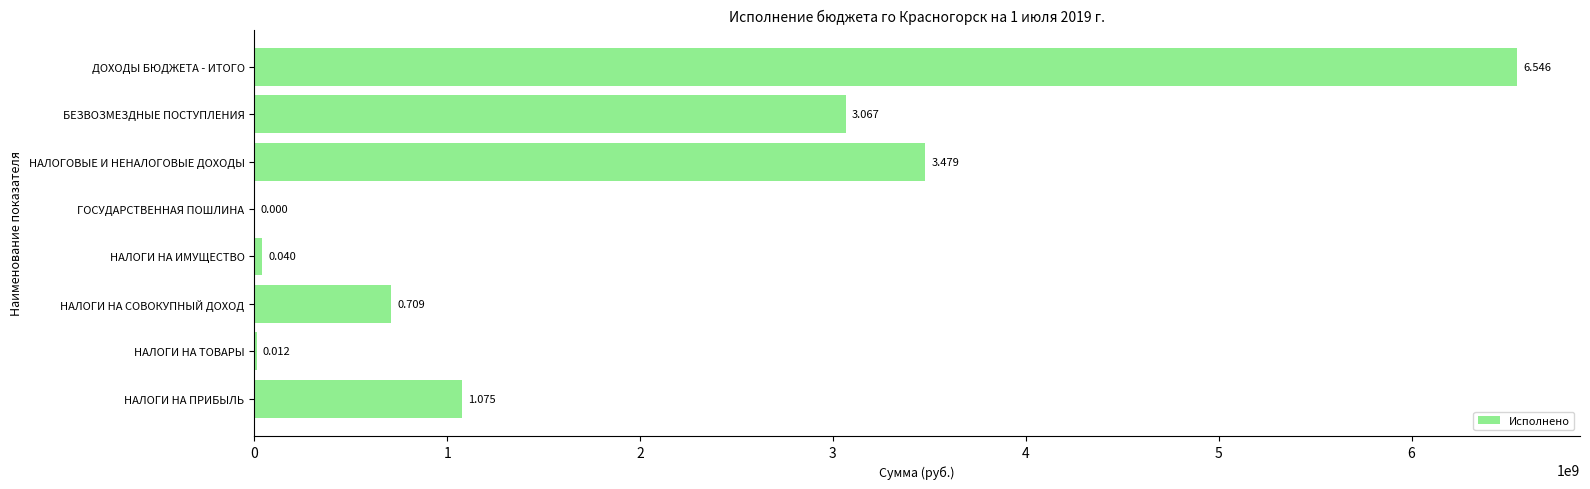

Are the bars horizontal?

Yes